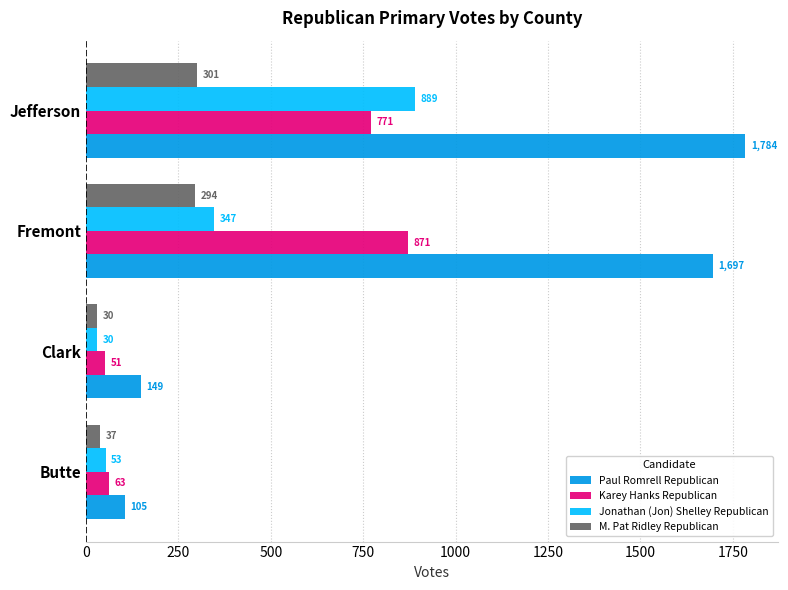

The value of Jonathan (Jon) Shelley Republican at Fremont is 347. True or false?

True